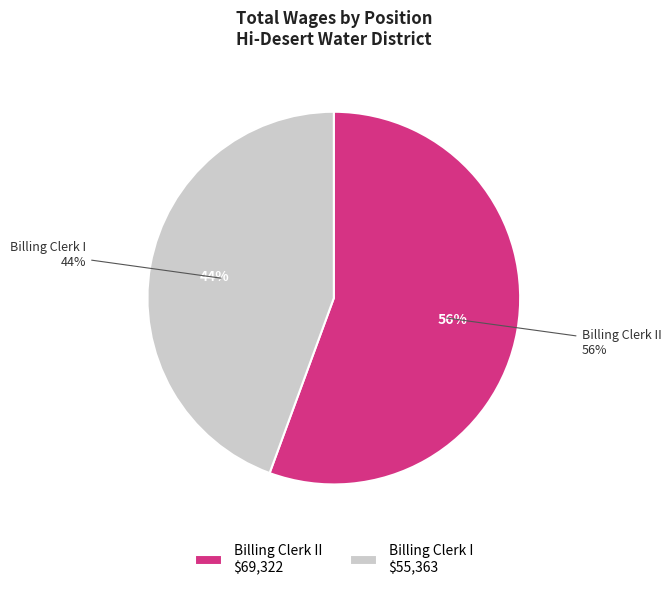

How much of the chart is everything except Billing Clerk II?

44.4%